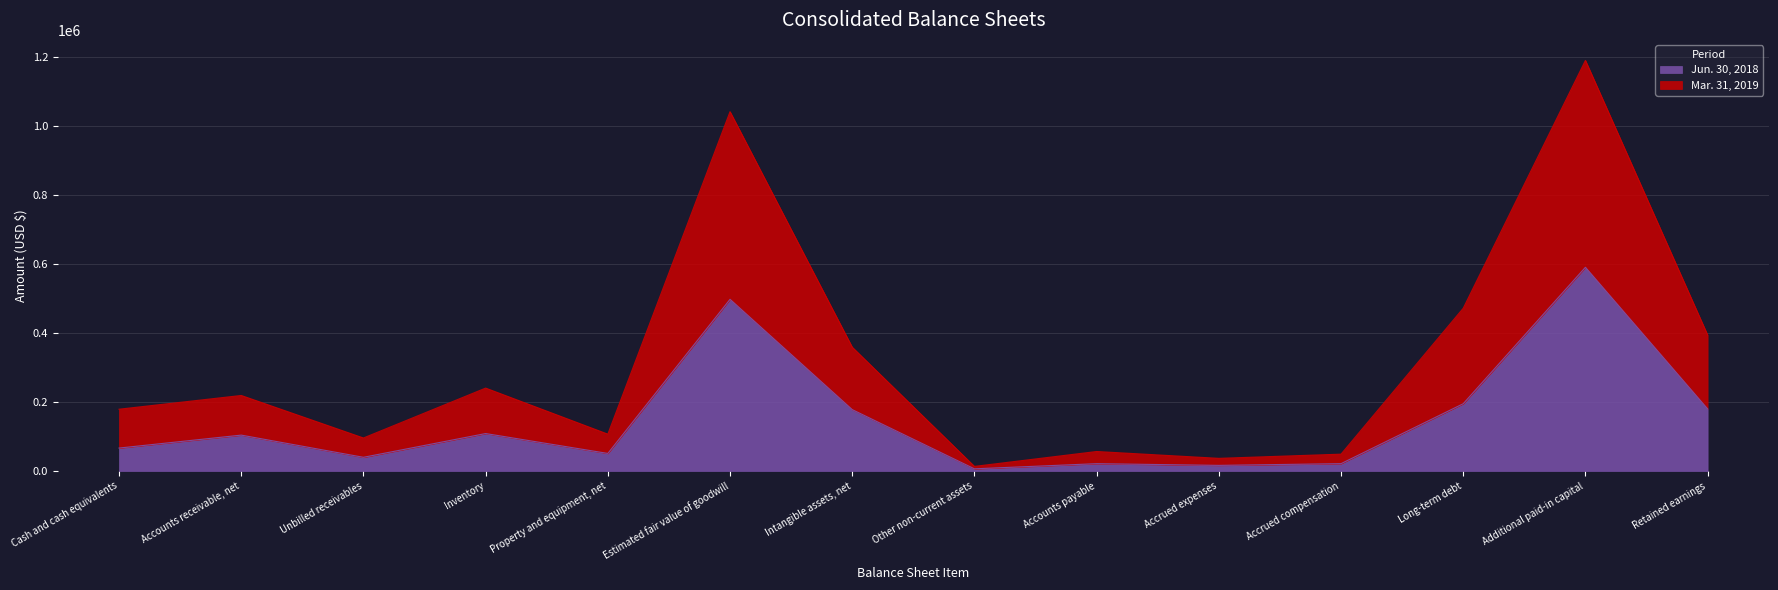

What is the label of the 2nd point from the left?

Accounts receivable, net